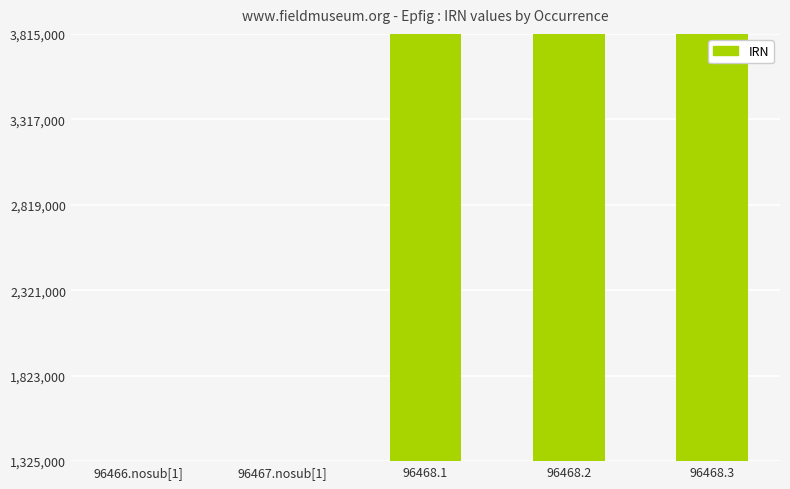

What is the label of the 2nd bar from the right?

96468.2